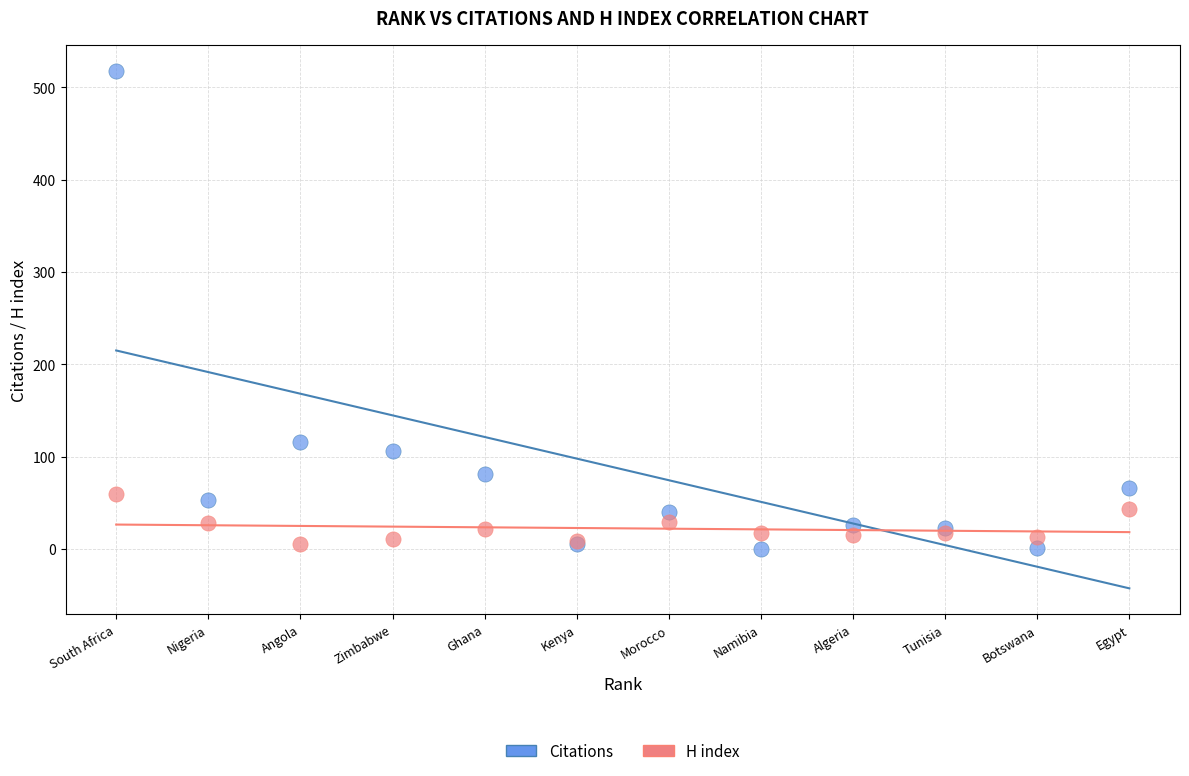

Which series reaches the maximum Y coordinate?

Citations